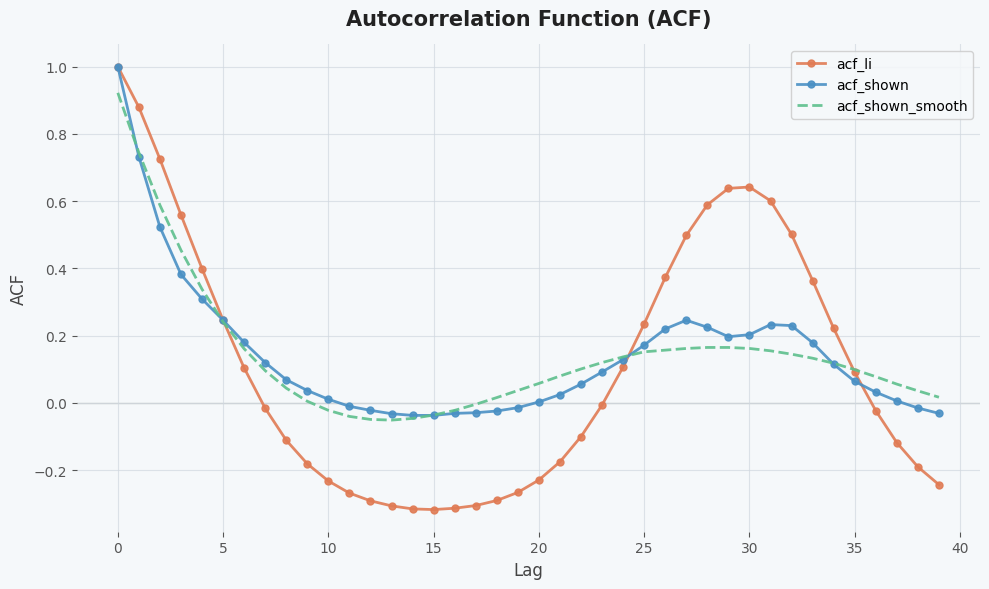

What is the maximum value shown in the chart?

1.0